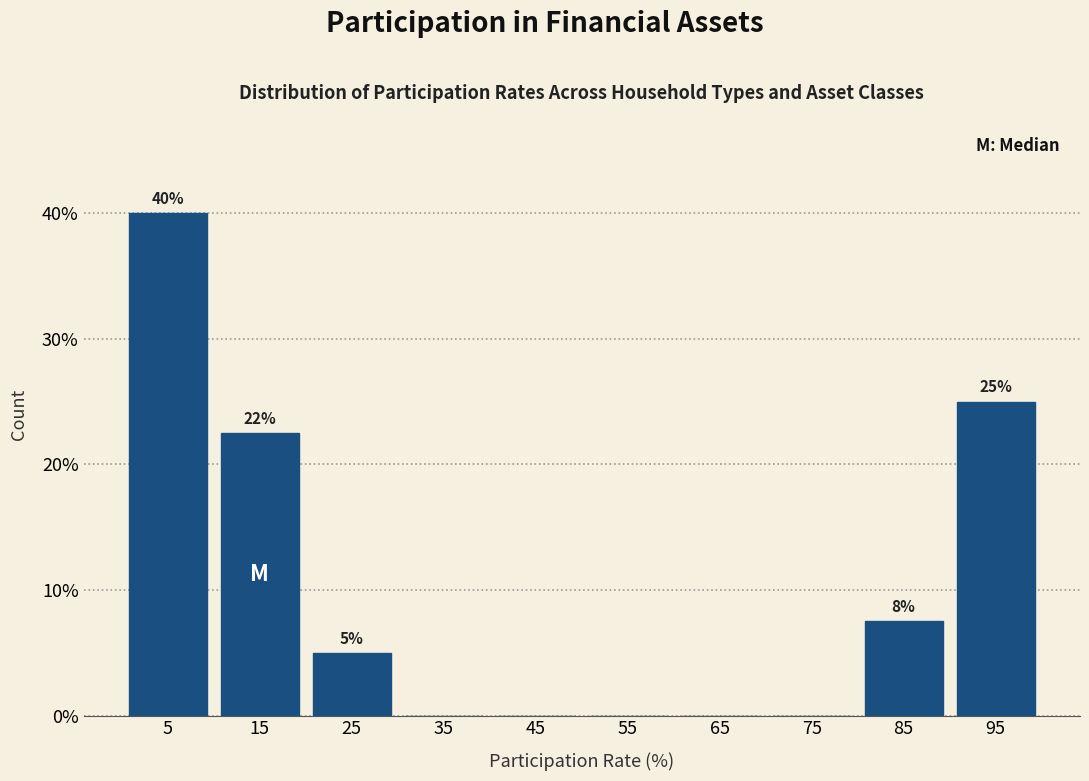

Where does the data first go above 5?

5